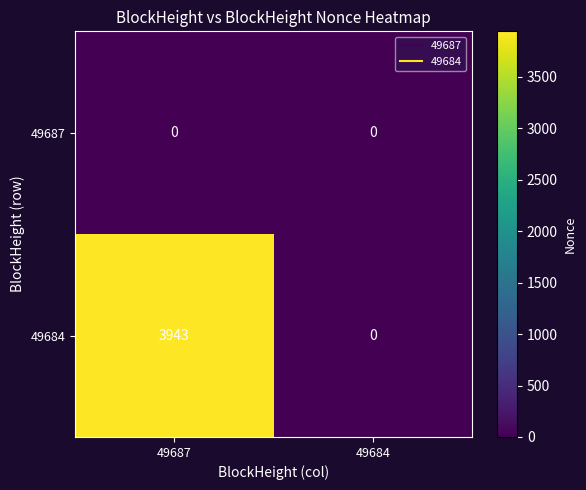

Reading left to right, extract all data points from this chart.

49687: 0	0
49684: 3943	0